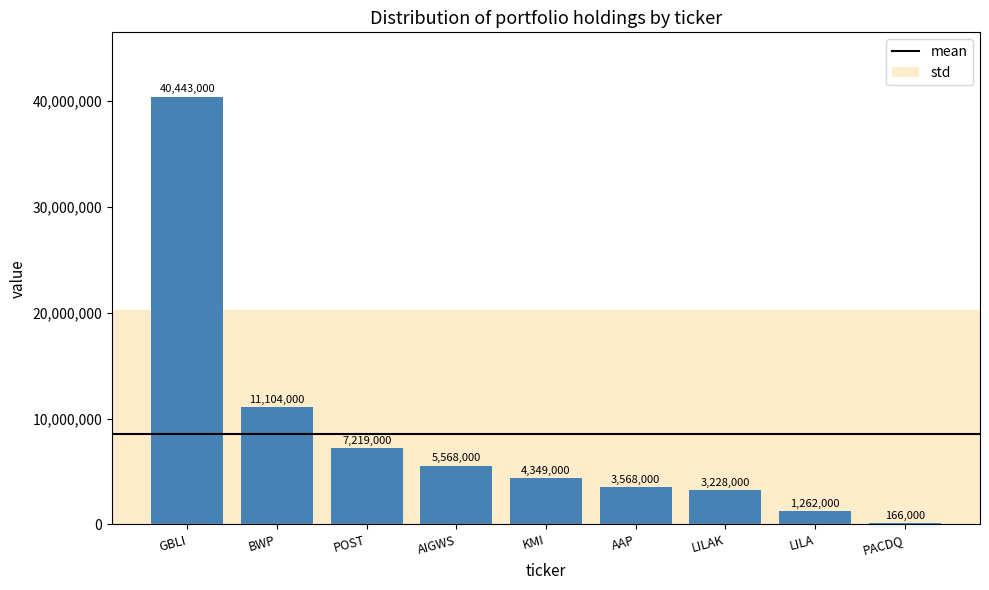

What is the difference between the maximum and second lowest values?

39181000